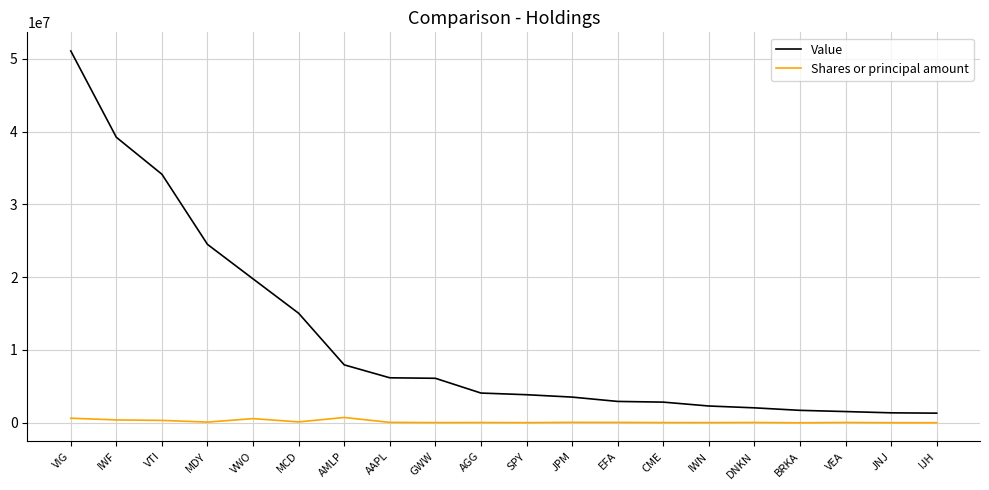

At how many categories does at least one series exceed 17060715?

5